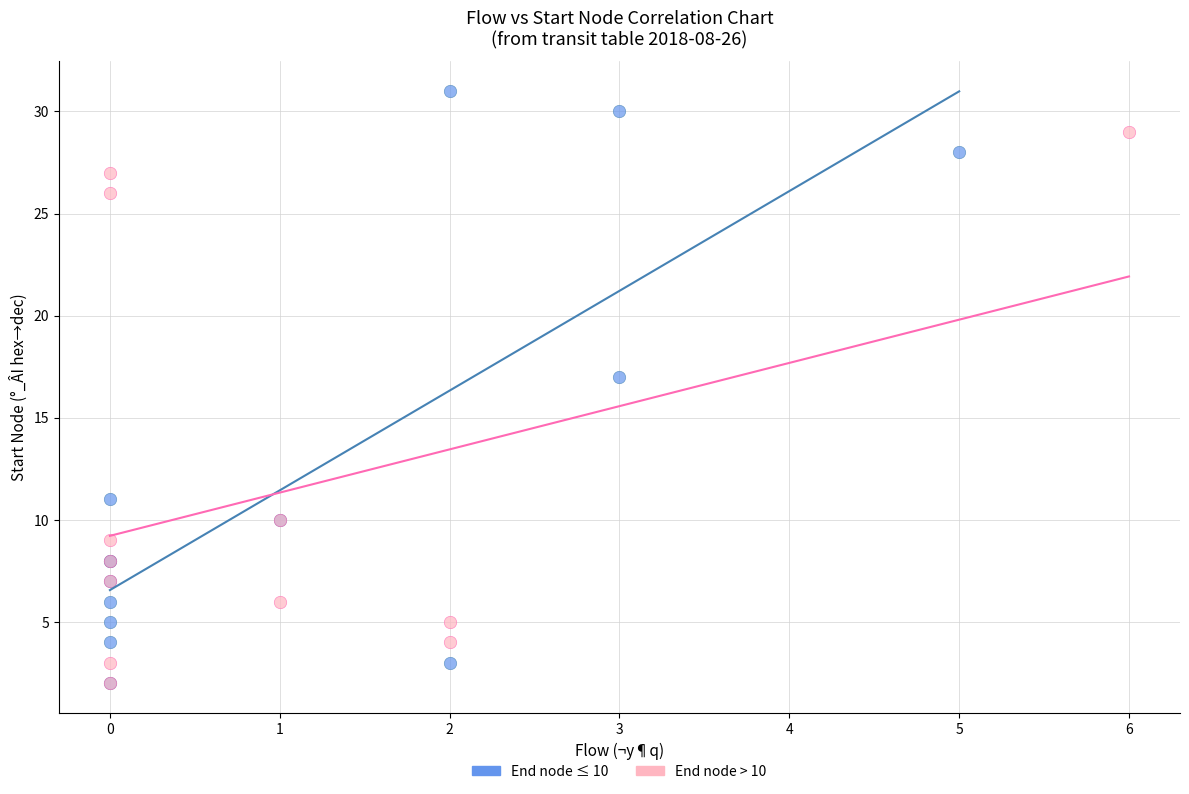

Which series reaches the maximum Y coordinate?

End node ≤ 10